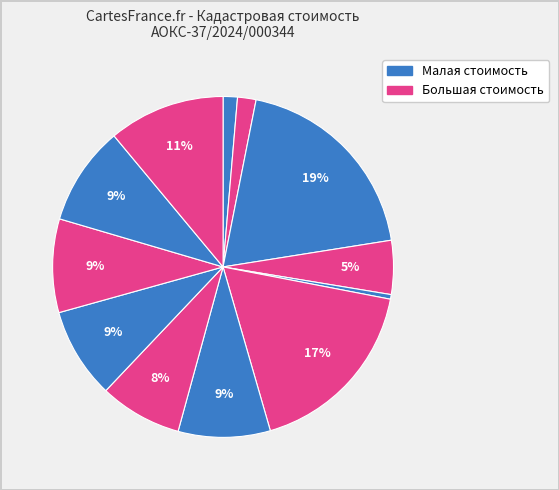

How many slices are in this pie chart?

12